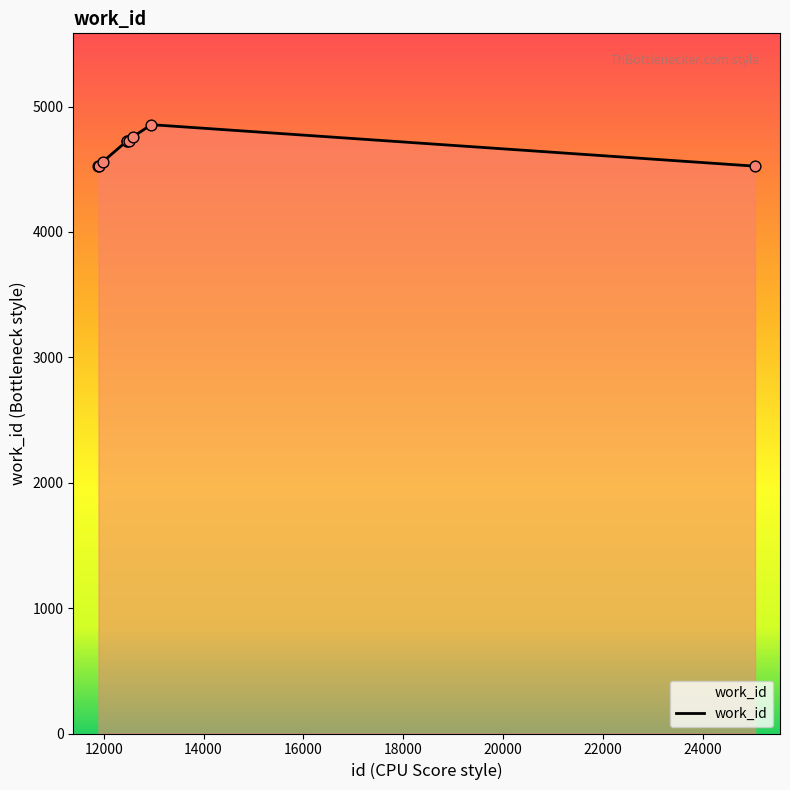

What is the greatest value displayed?

4856